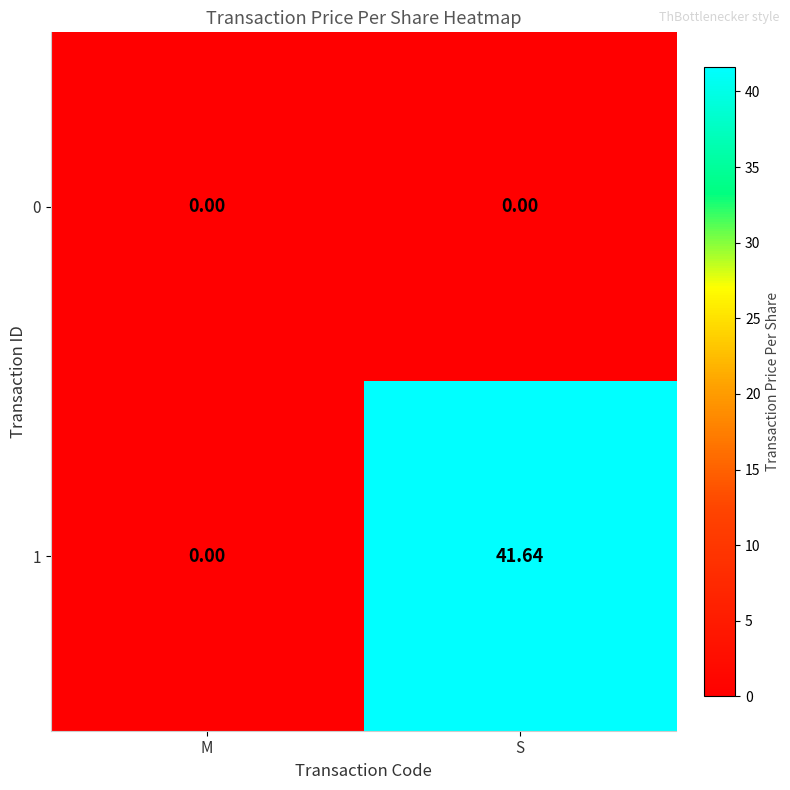

Between M and S, which series saw the biggest shift?

1